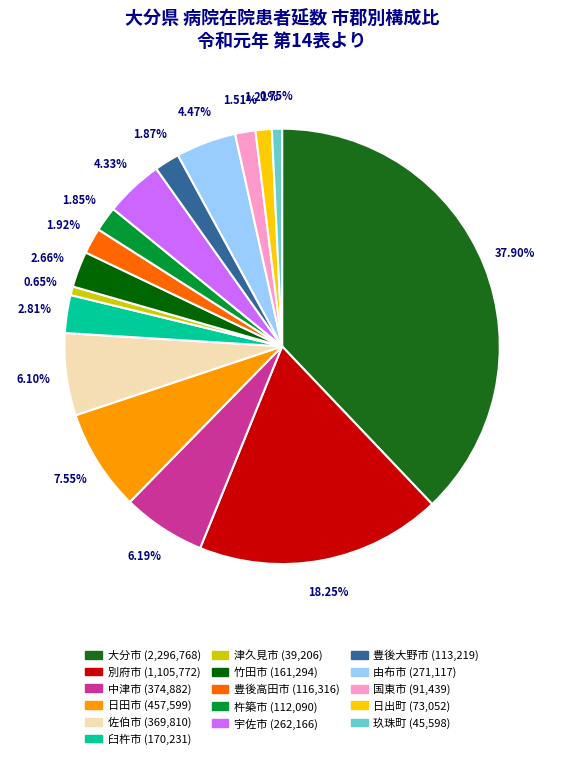

To the nearest percent, what portion does 由布市 represent?

4%